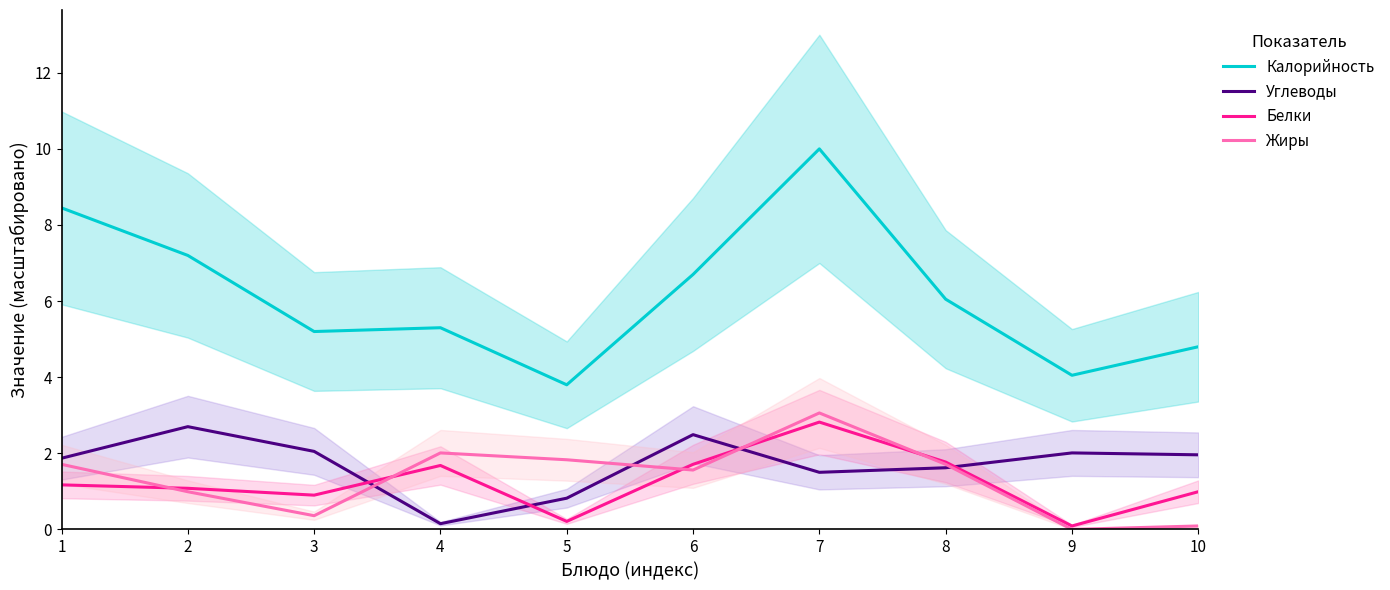

Is this an area chart (filled region under the line)?

No